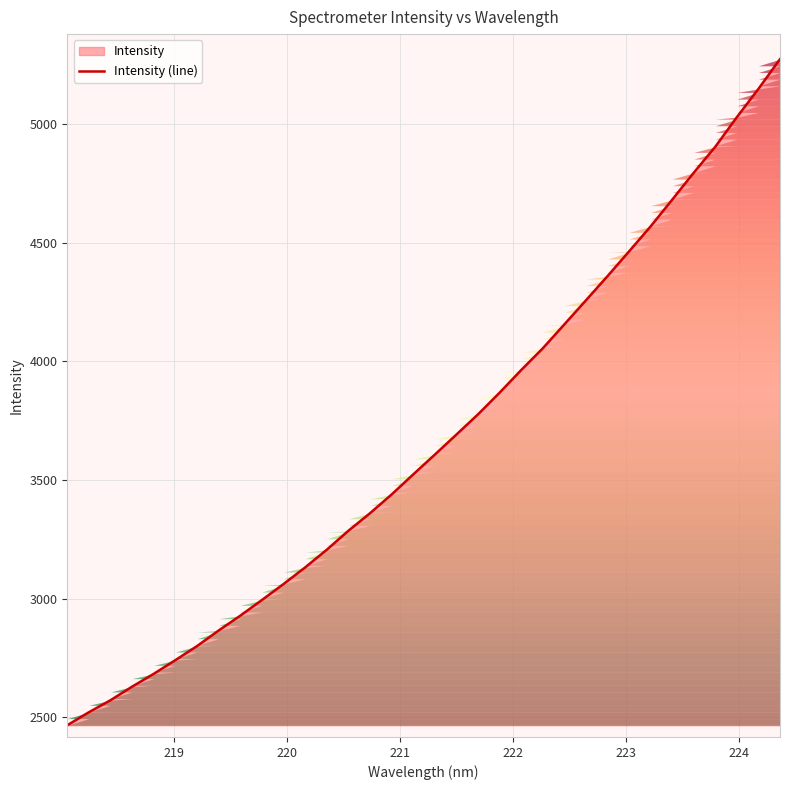

How many lines are shown in the chart?

1